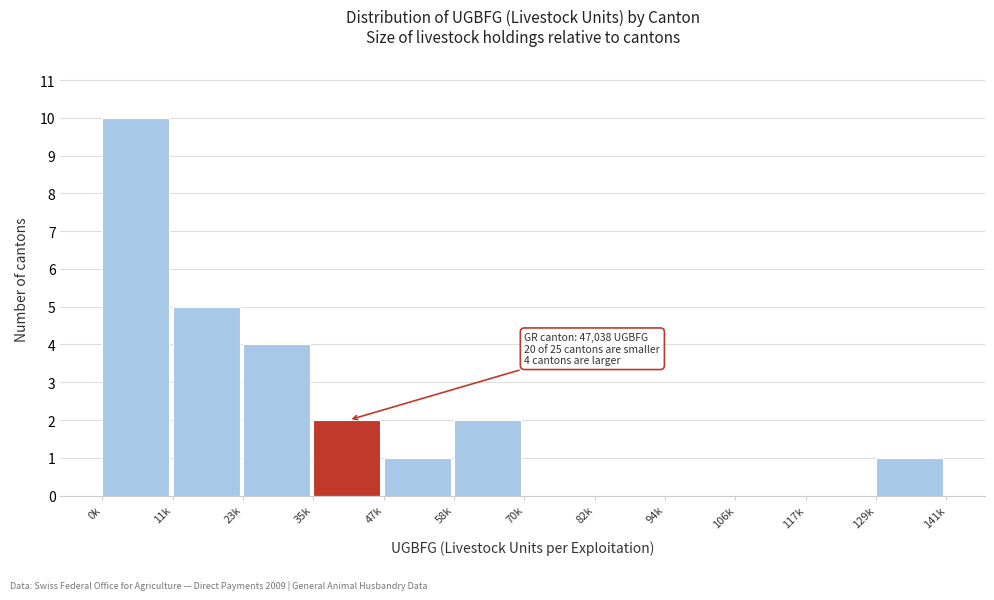

Reading left to right, extract all data points from this chart.

0k=10	11k=5	23k=4	35k=2	47k=1	58k=2	70k=0	82k=0	94k=0	106k=0	117k=0	129k=1